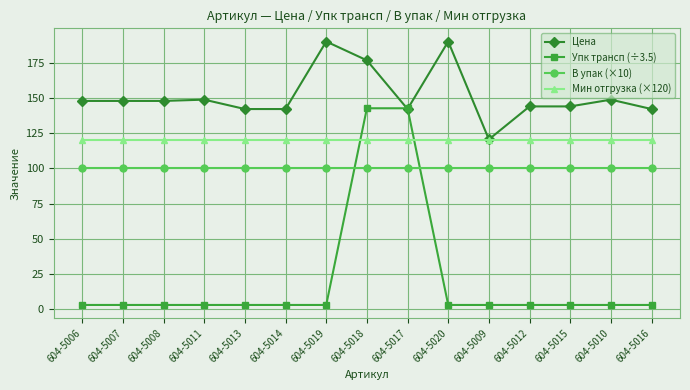

Which series has the largest range (max minus min)?

Упк трансп (÷3.5)